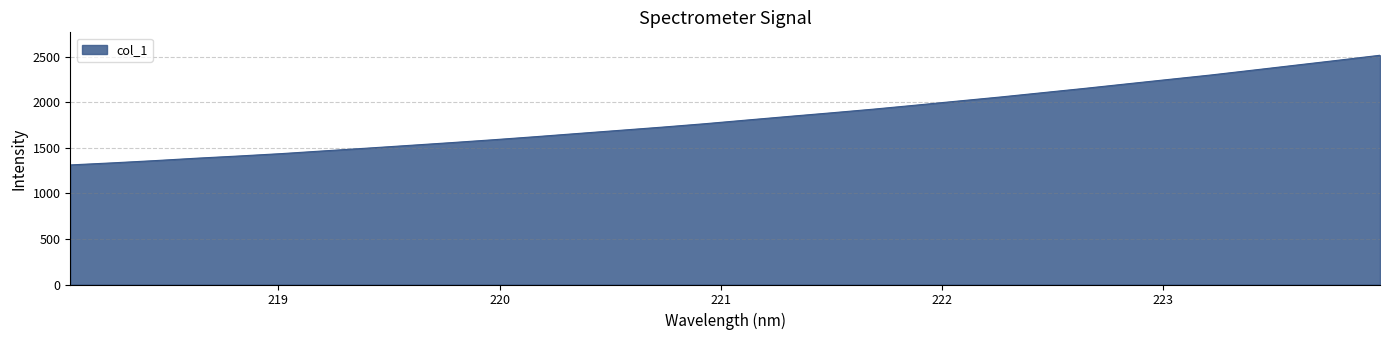

True or false: the data has more than 2 interior local peaks.

False